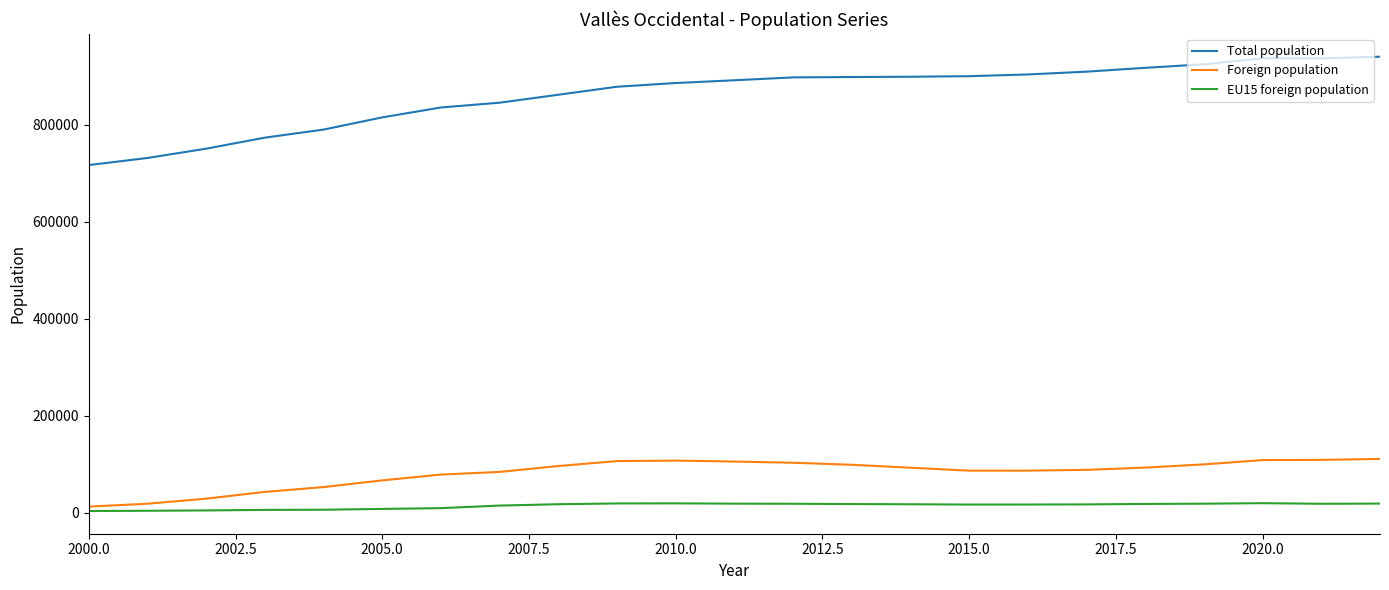

What is the lowest value of the Total population series?

717181